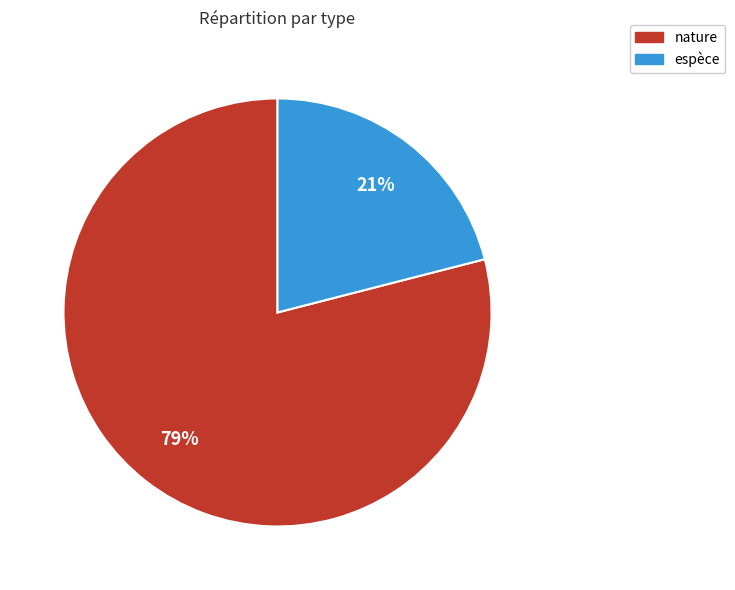

Approximately how many times larger is the value at espèce compared to nature?

0.3